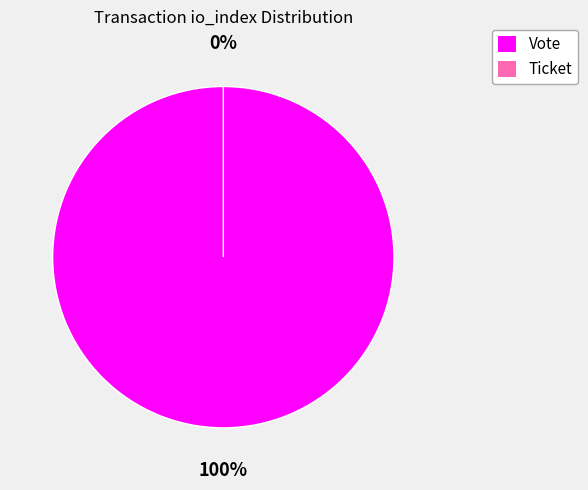

What is the total percentage of Vote and Ticket?

100.0%